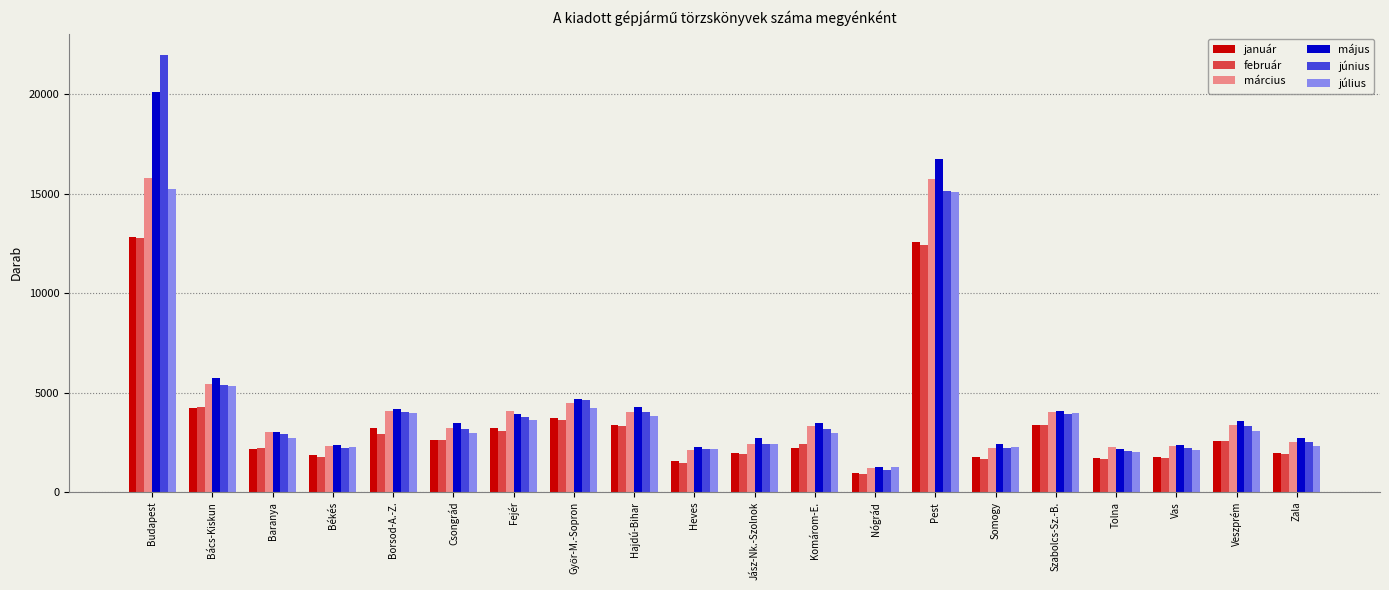

Which category has the lowest value in the január series?

Nógrád